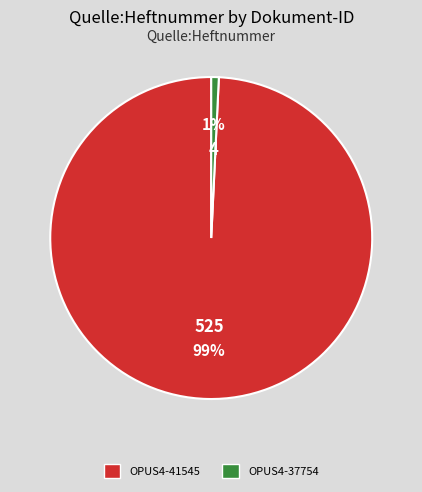

To the nearest percent, what is the difference between the OPUS4-37754 and OPUS4-41545 slice percentages?

98%